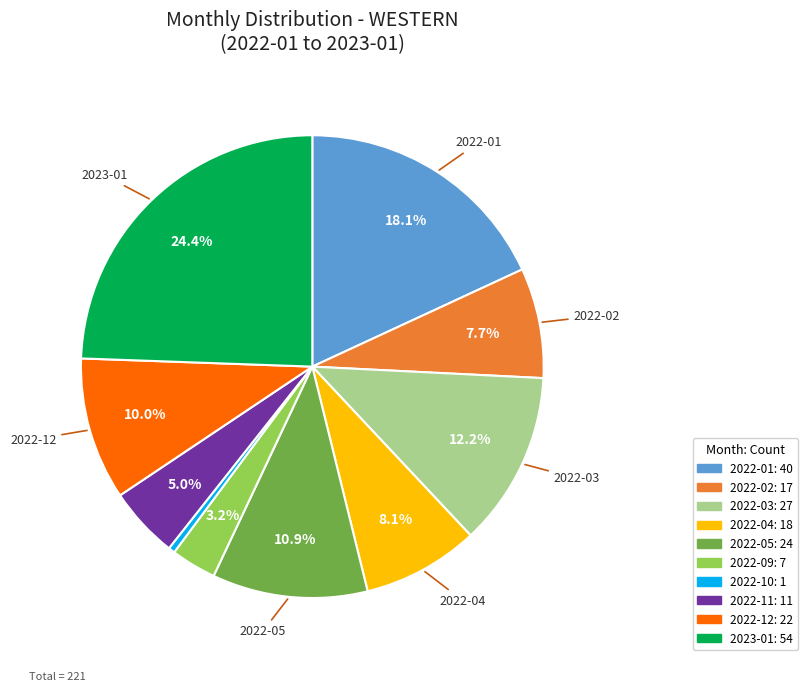

Does any single category account for the majority?

No